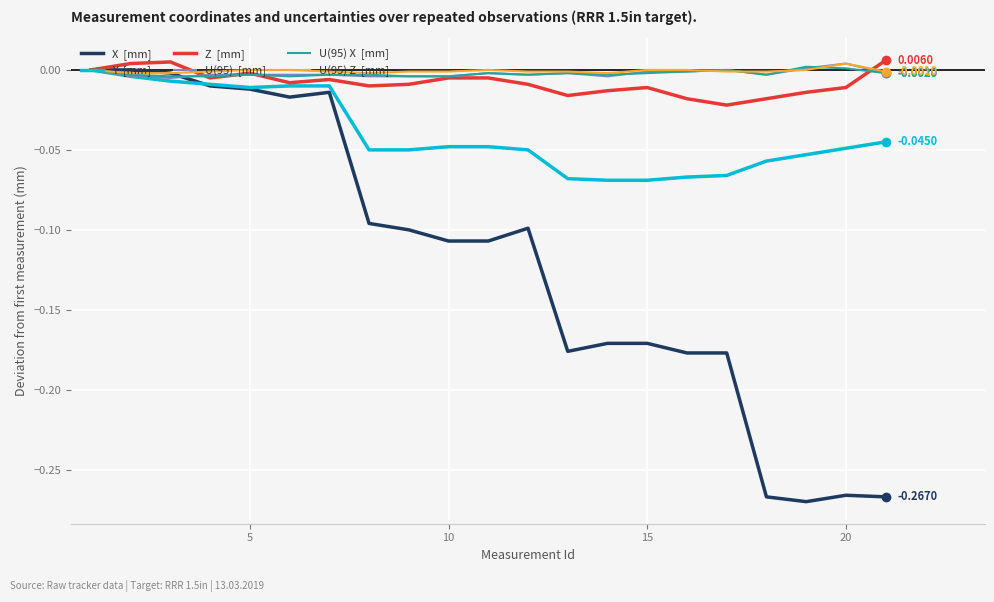

Does the chart have visible grid lines?

Yes